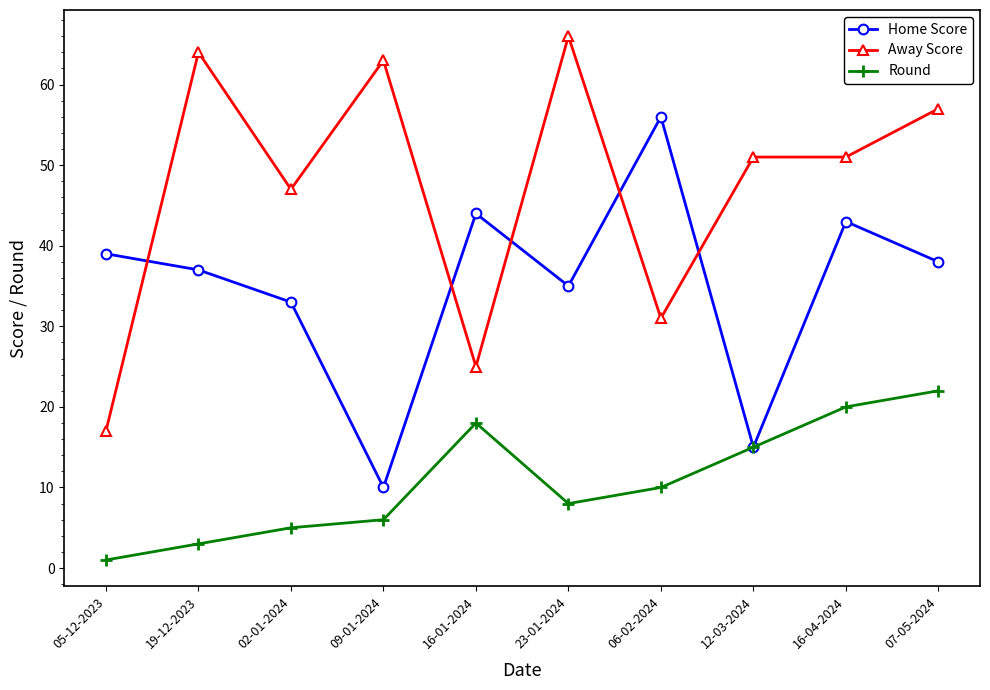

What is the difference between the highest and lowest values at 23-01-2024?

58